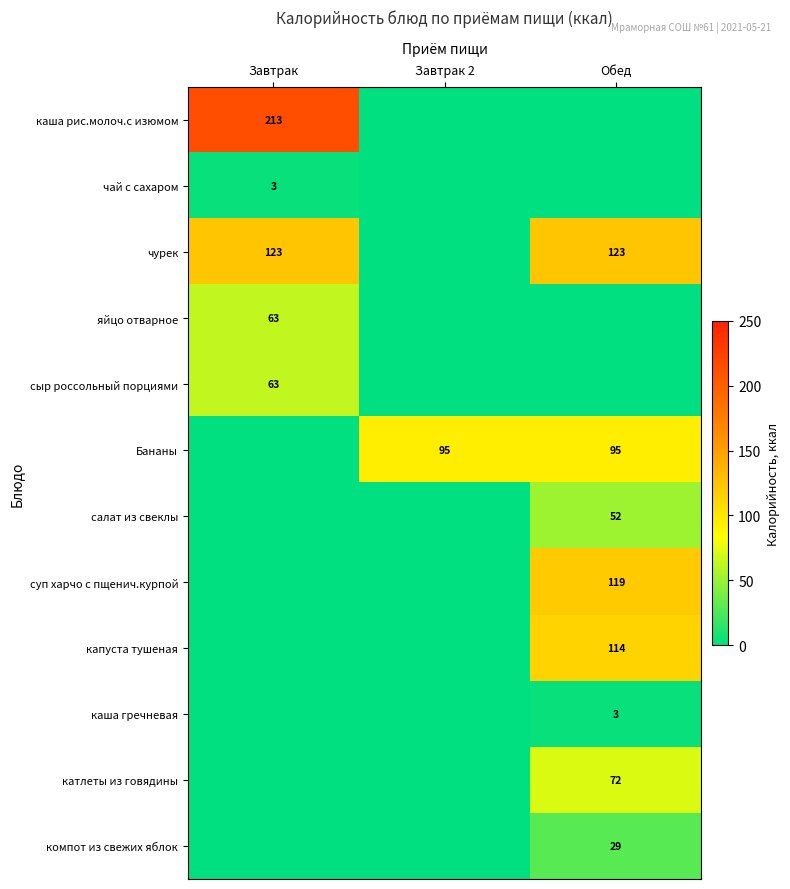

Is it true that чай с сахаром equals 3 at Завтрак?

True